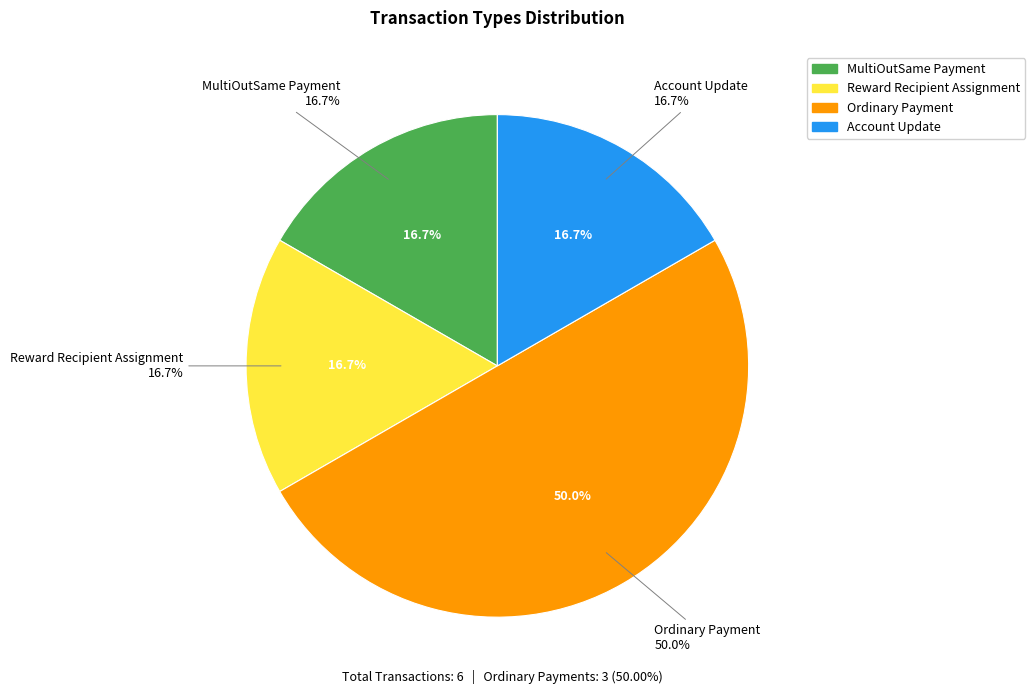

To the nearest percent, what is the combined percentage of Ordinary Payment and Account Update?

67%